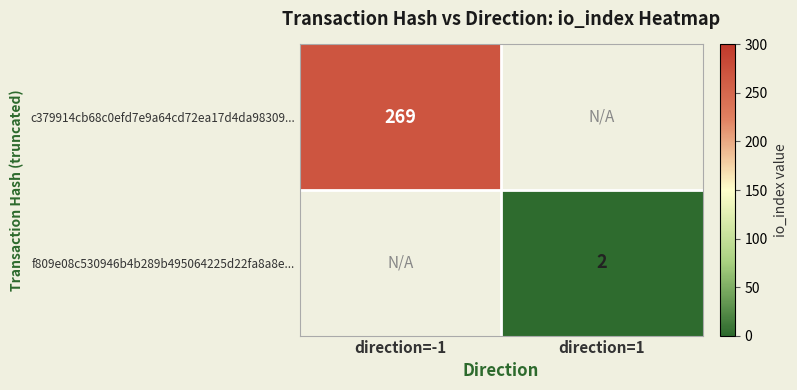

True or false: c379914cb68c0efd7e9a64cd72ea17d4da98309... has a value of 152 at direction=-1.

False